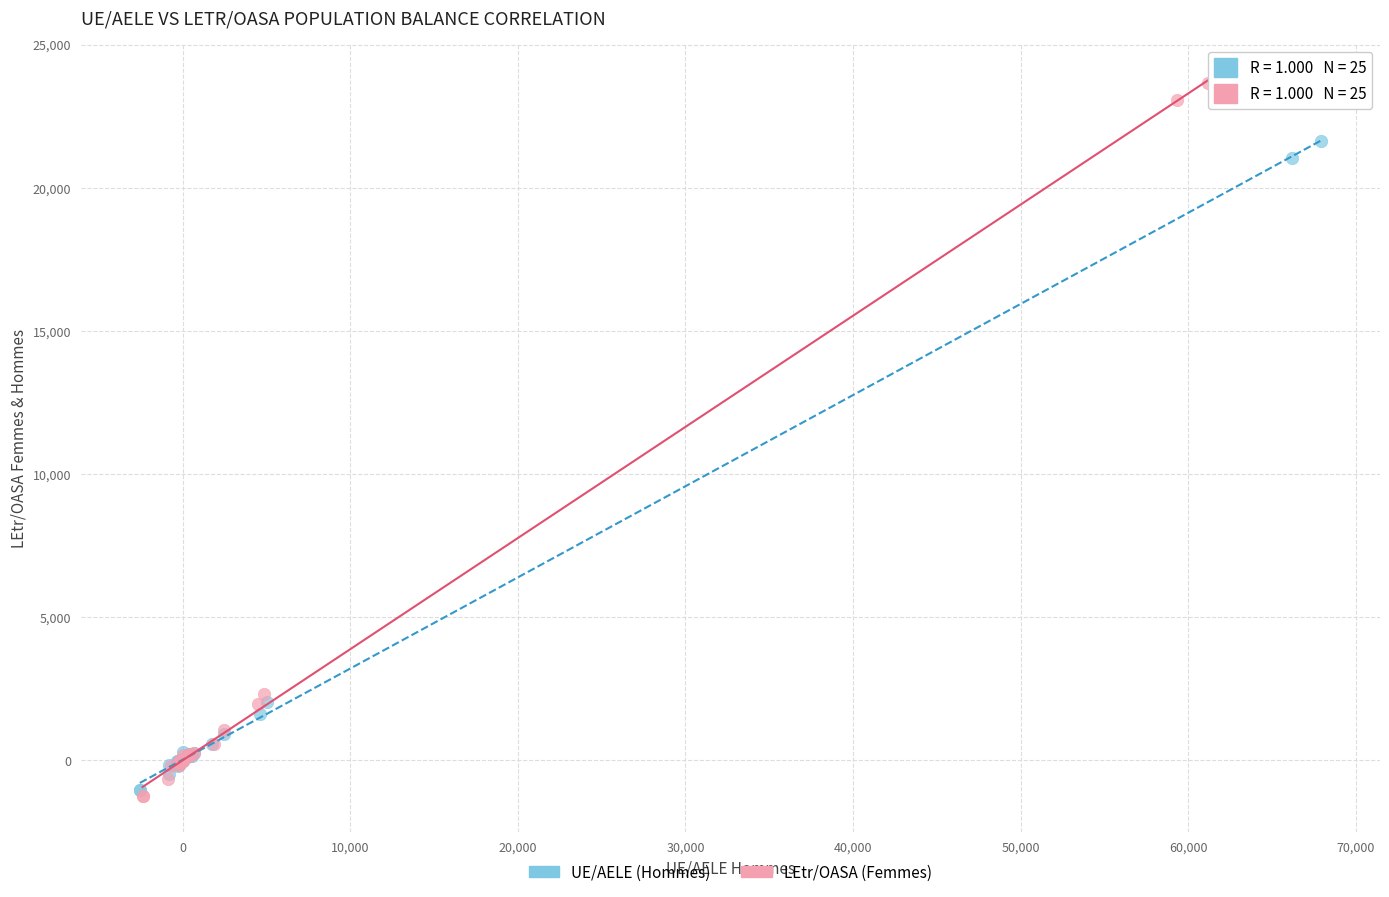

Which series has the largest Y range (max minus min)?

LEtr/OASA (Femmes)